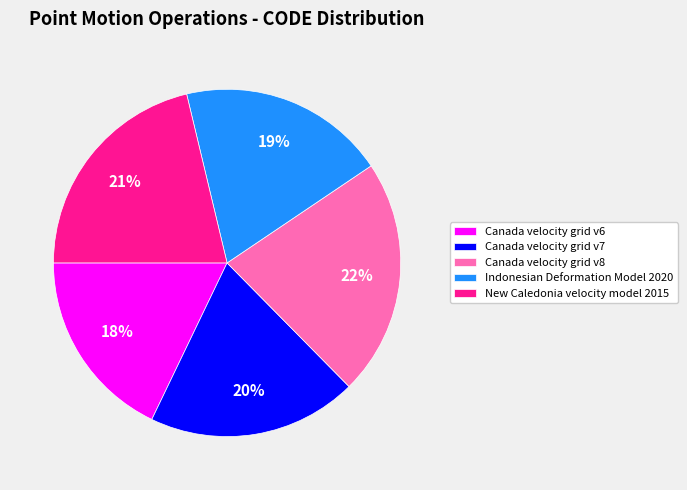

Which slice is the largest?

Canada velocity grid v8